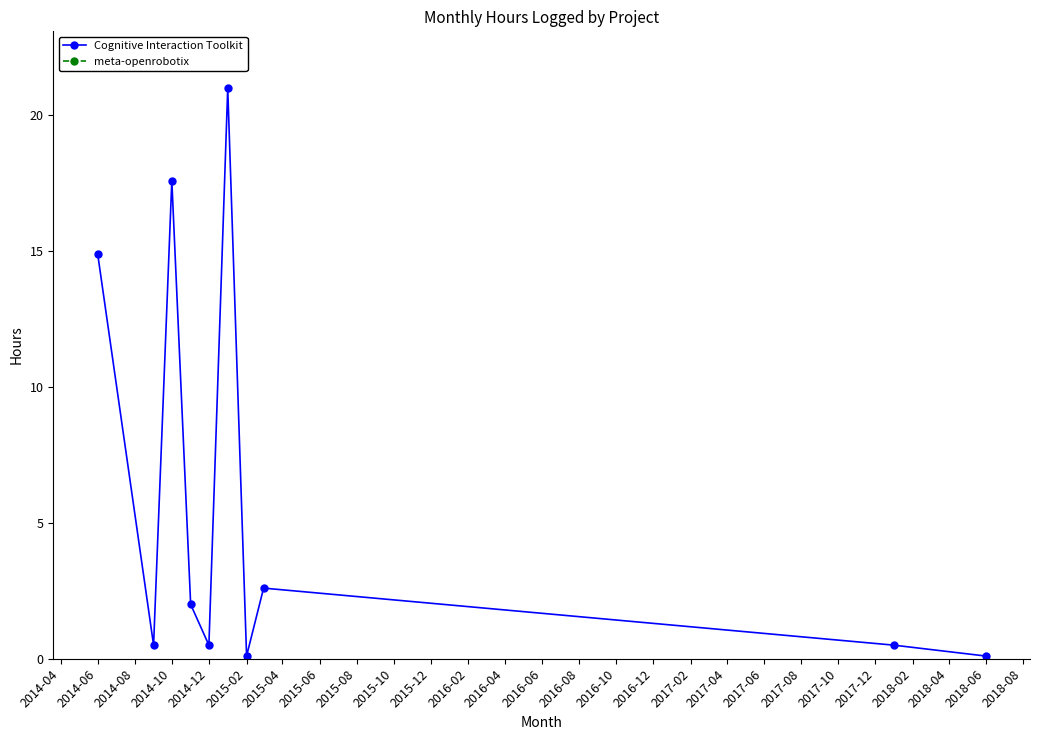

What is the maximum value for Cognitive Interaction Toolkit?

21.0